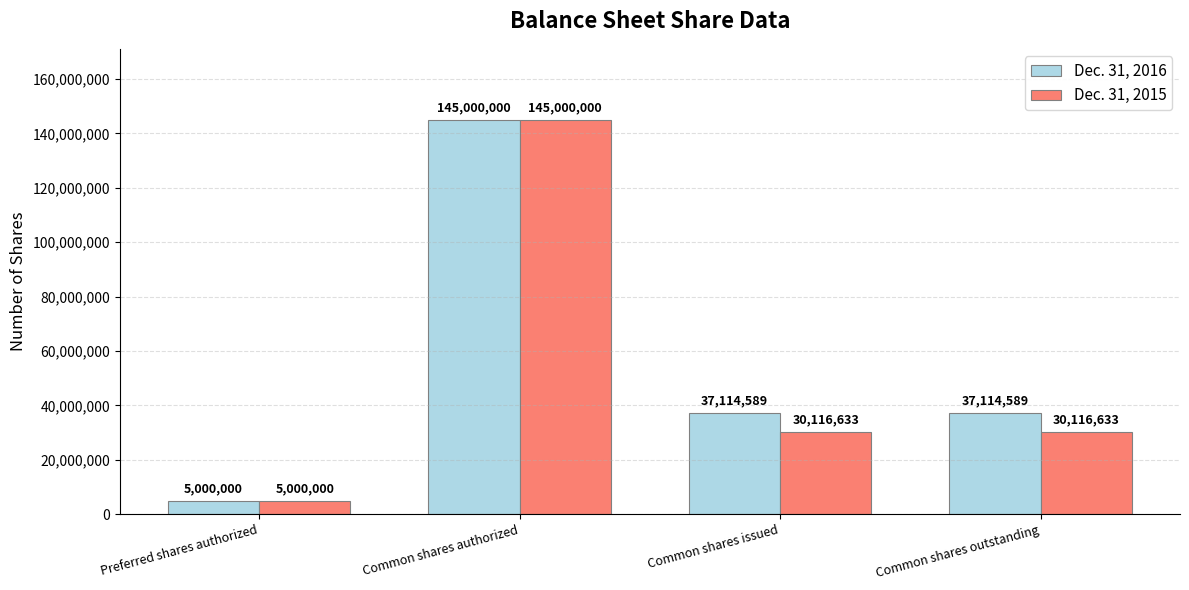

Between Preferred shares authorized and Common shares outstanding, which series saw the biggest shift?

Dec. 31, 2016